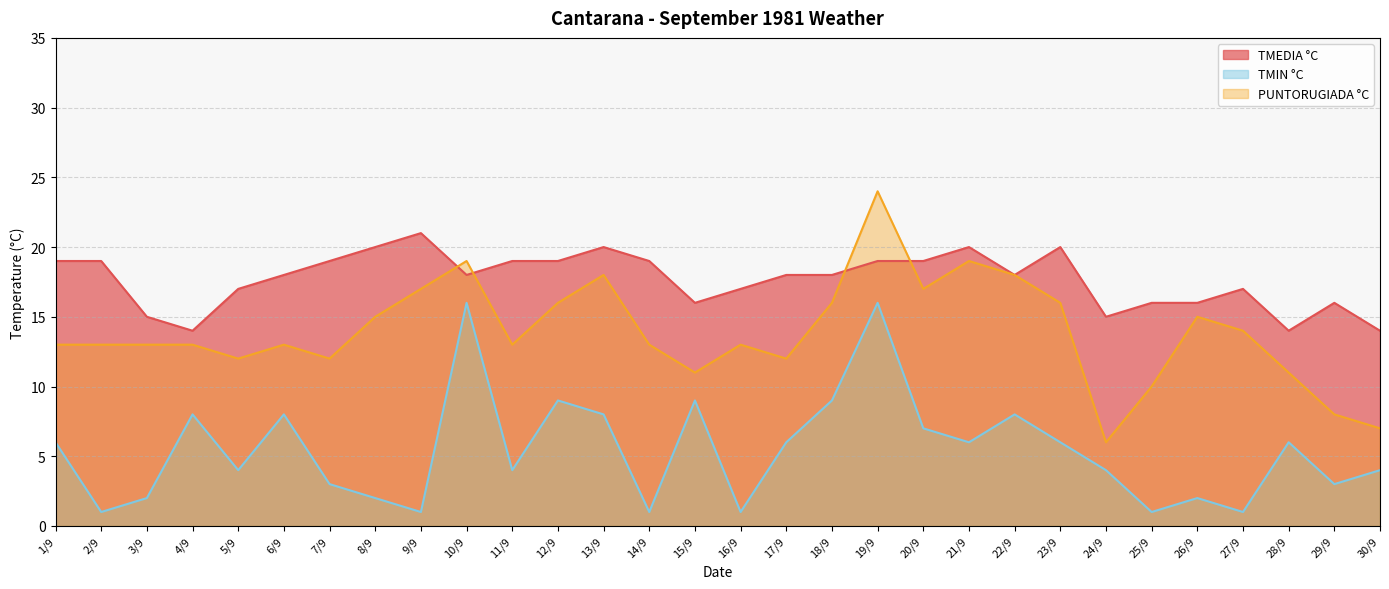

What are all the series names shown in the legend?

TMEDIA °C, TMIN °C, PUNTORUGIADA °C